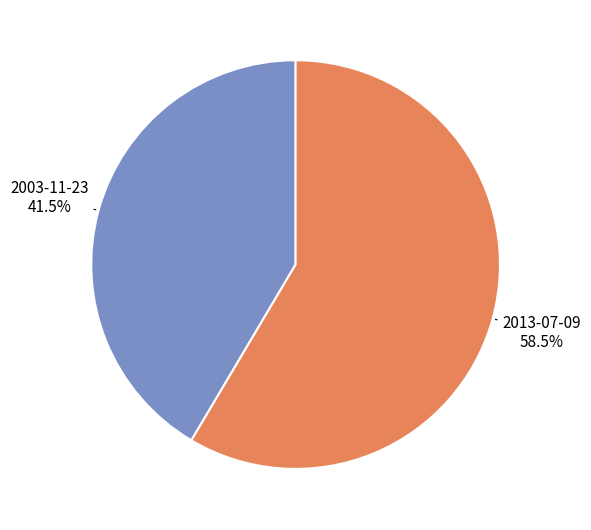

To the nearest percent, what is the difference between the 2003-11-23 and 2013-07-09 slice percentages?

17%